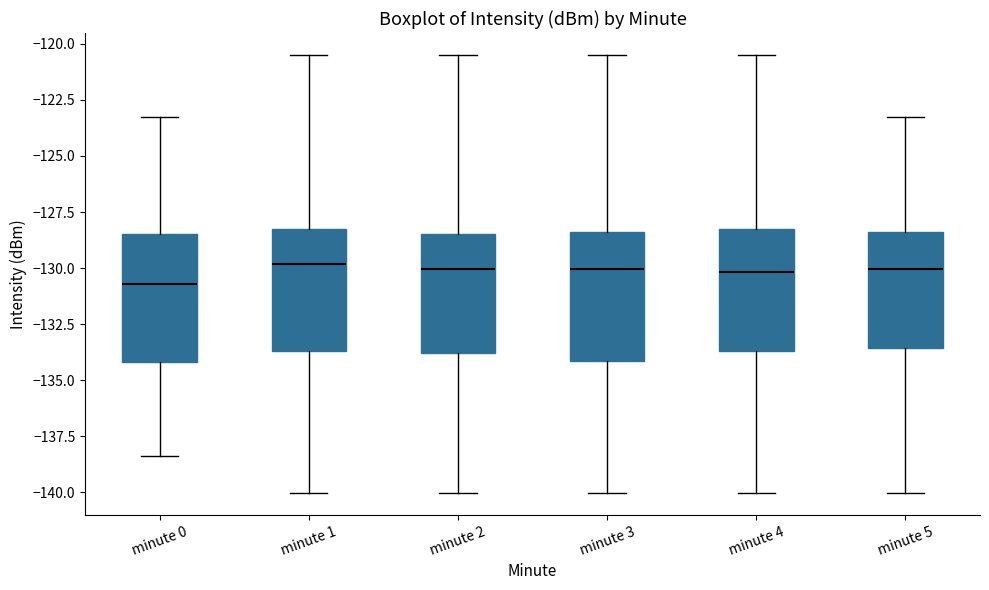

Reading left to right, transcribe this box plot: for each box, give where its median line is, the range the box spans, and where its two whiskers end, as read against the y-axis. The values are not printed on the chart, so give them approximately, as read against the axis.

minute 0: median -130.5, box -134.0 to -128.5, whiskers -138.5 to -123.5
minute 1: median -130.0, box -133.5 to -128.5, whiskers -140.0 to -120.5
minute 2: median -130.0, box -134.0 to -128.5, whiskers -140.0 to -120.5
minute 3: median -130.0, box -134.0 to -128.5, whiskers -140.0 to -120.5
minute 4: median -130.0, box -133.5 to -128.5, whiskers -140.0 to -120.5
minute 5: median -130.0, box -133.5 to -128.5, whiskers -140.0 to -123.5